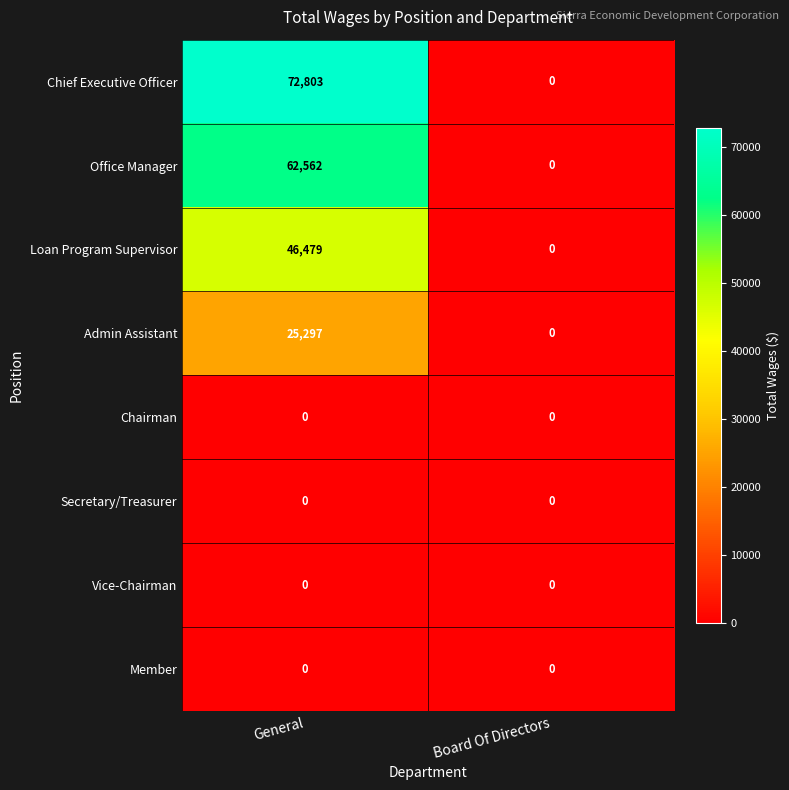

Reading left to right, list all the values displayed in this chart.

Chief Executive Officer: General=72803	Board Of Directors=0
Office Manager: General=62562	Board Of Directors=0
Loan Program Supervisor: General=46479	Board Of Directors=0
Admin Assistant: General=25297	Board Of Directors=0
Chairman: General=0	Board Of Directors=0
Secretary/Treasurer: General=0	Board Of Directors=0
Vice-Chairman: General=0	Board Of Directors=0
Member: General=0	Board Of Directors=0